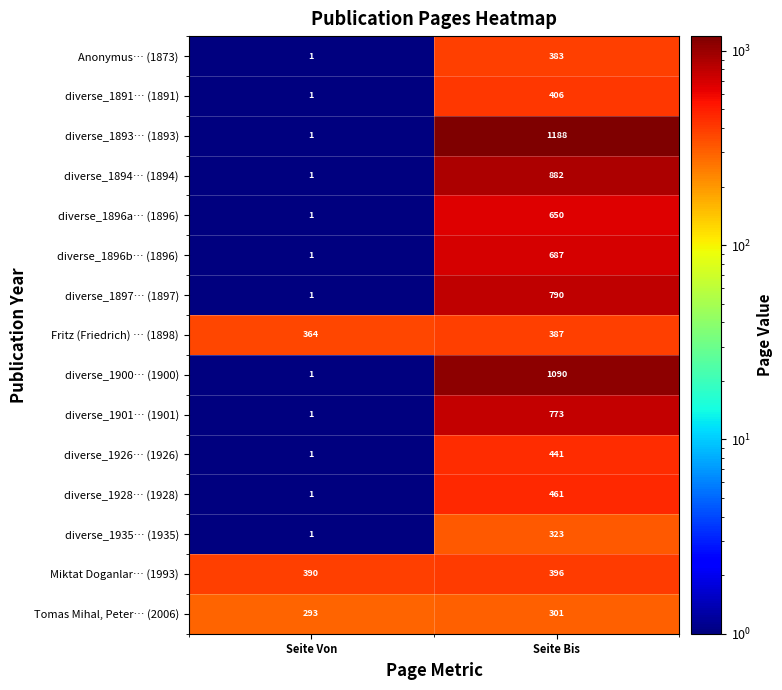

Which series has the largest total across all categories?

diverse_1893… (1893)